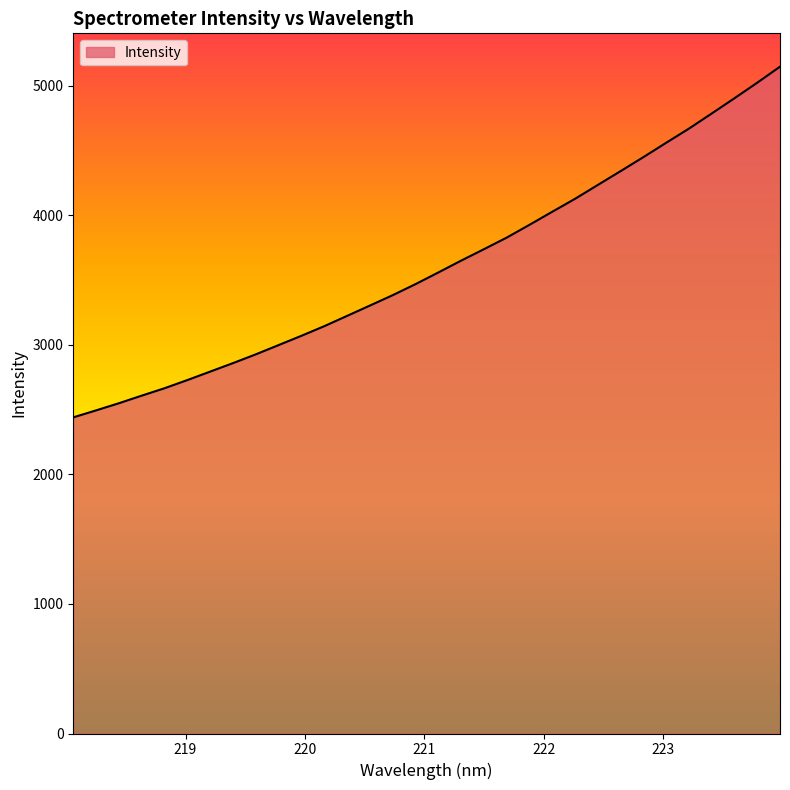

What is the difference between the maximum and minimum values?

2706.1